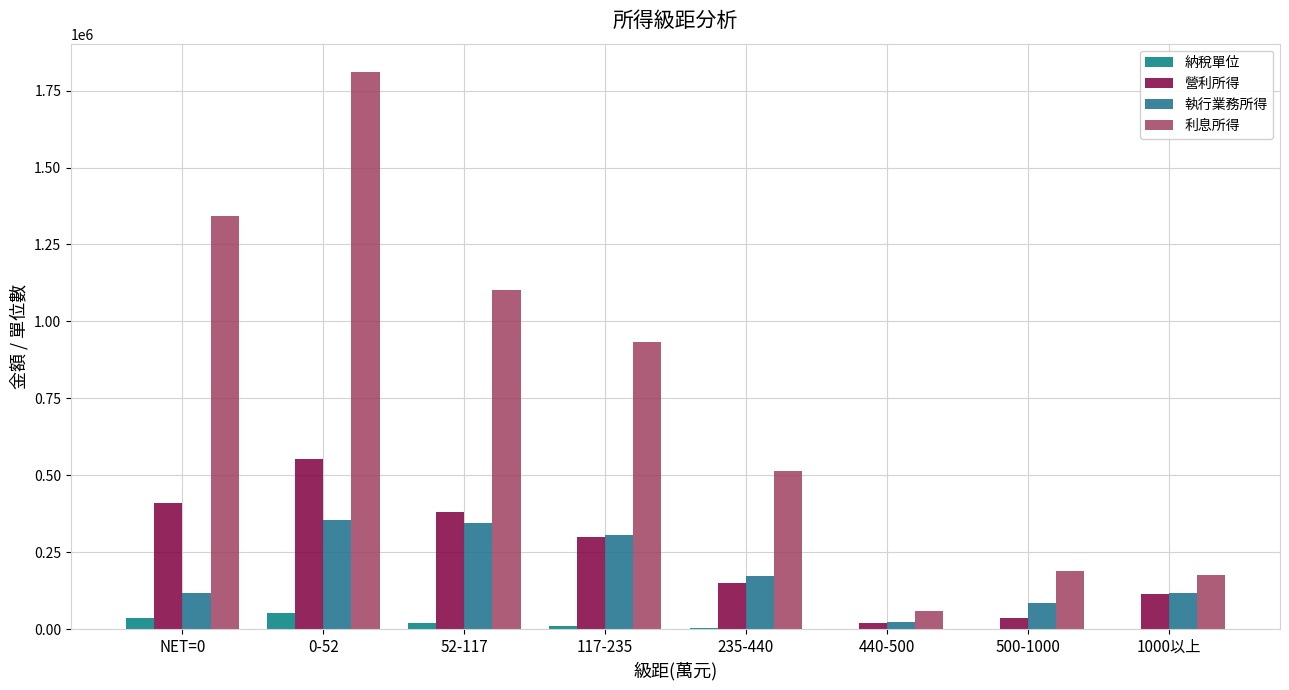

What is the sum of the 利息所得 values at NET=0 and 440-500?

1400711